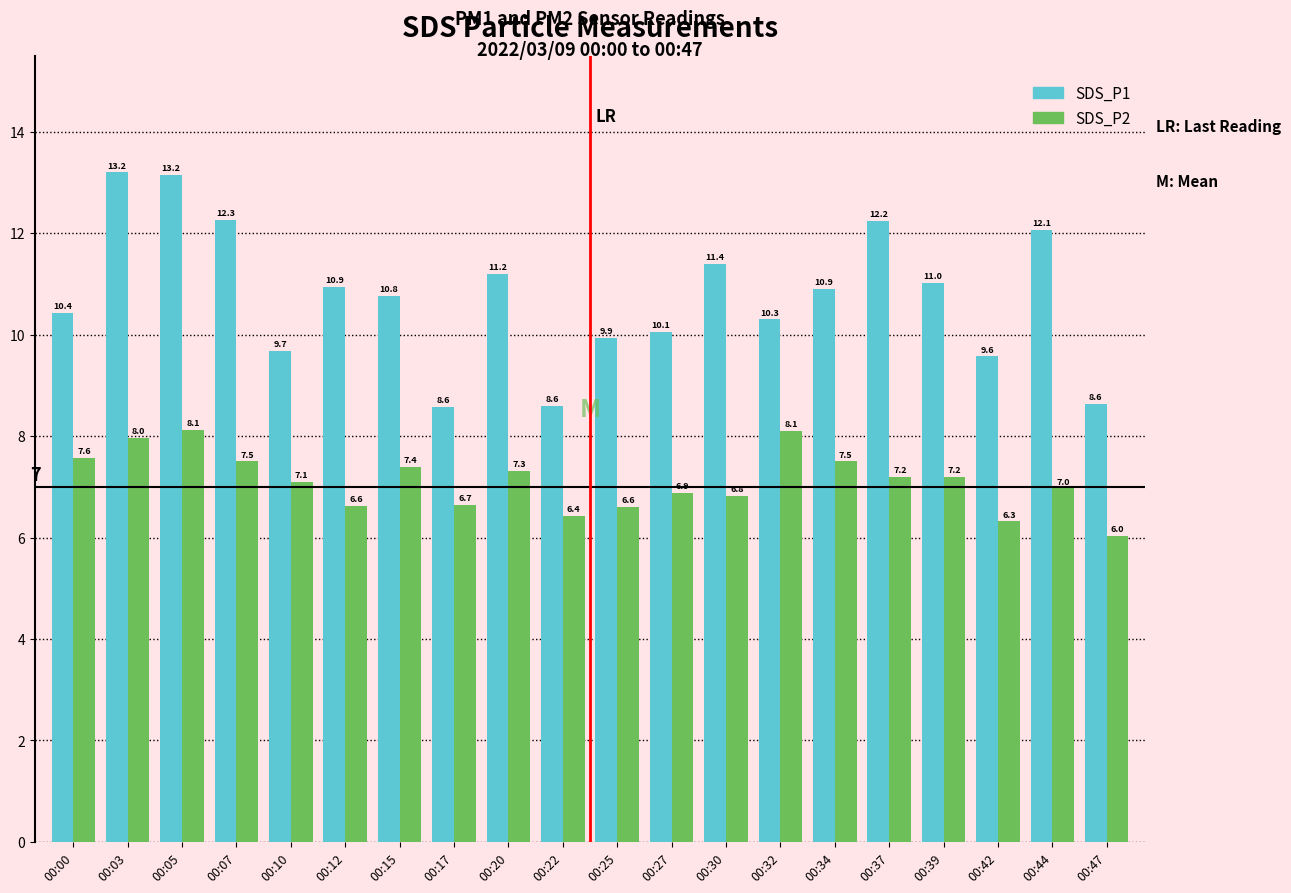

Rank the series at 00:10 from lowest to highest value.

SDS_P2, SDS_P1